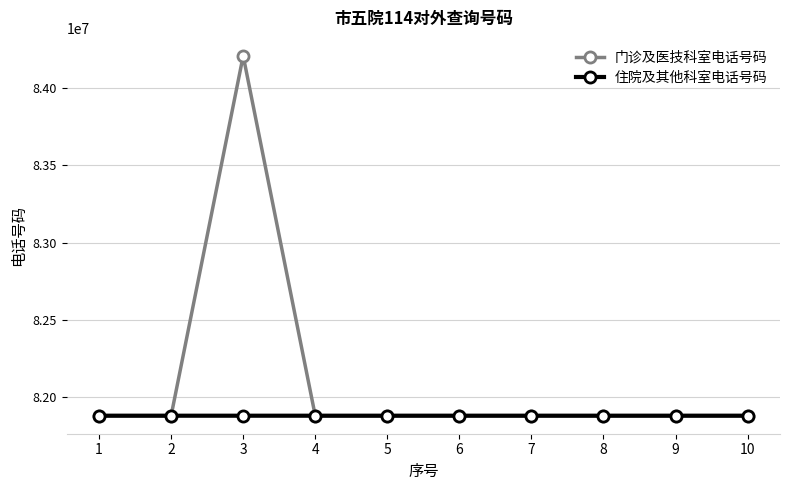

What are all the series names shown in the legend?

门诊及医技科室电话号码, 住院及其他科室电话号码